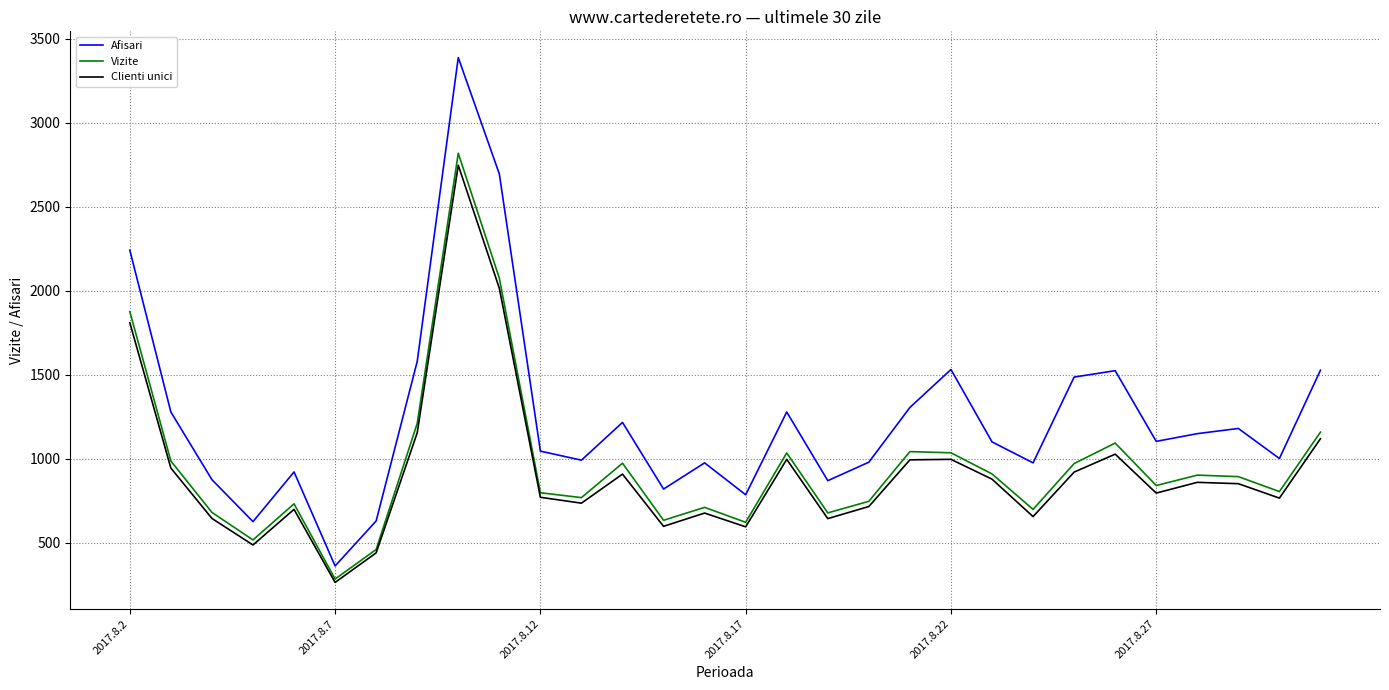

What is the lowest value of the Afisari series?

361